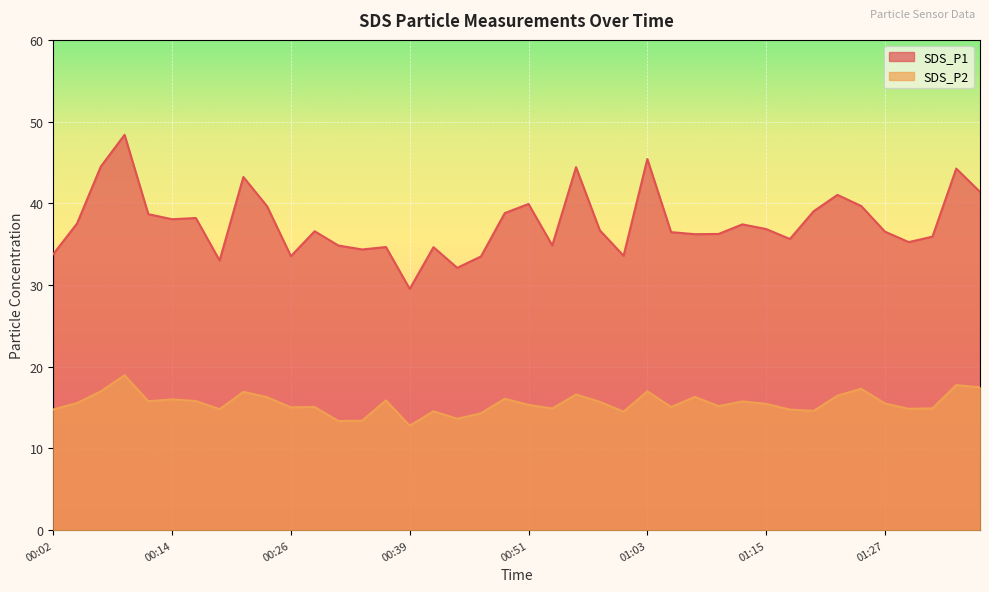

Rank the categories by SDS_P1 value from lowest to highest.

00:39, 00:43, 00:19, 00:46, 00:26, 01:00, 00:02, 00:34, 00:41, 00:36, 00:31, 00:53, 01:30, 01:18, 01:32, 01:08, 01:10, 01:05, 01:27, 00:29, 00:58, 01:15, 01:13, 00:04, 00:14, 00:16, 00:12, 00:48, 01:20, 00:24, 01:25, 00:51, 01:23, 01:37, 00:21, 01:35, 00:56, 00:07, 01:03, 00:09